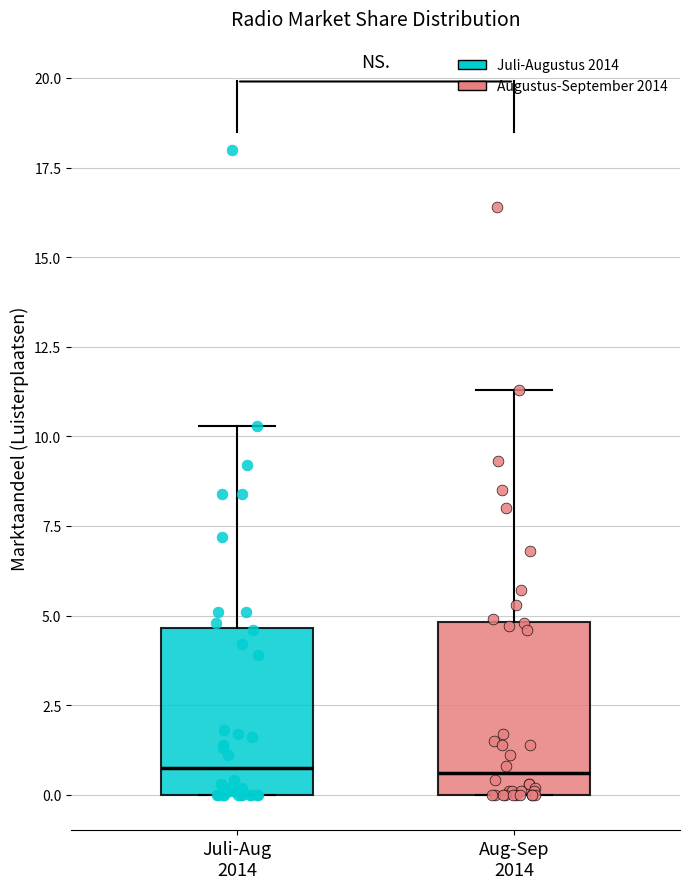

Where does the upper whisker of the box for Aug-Sep 2014 end on the y-axis? The values are not printed on the chart, so give them approximately, as read against the axis.

11.5